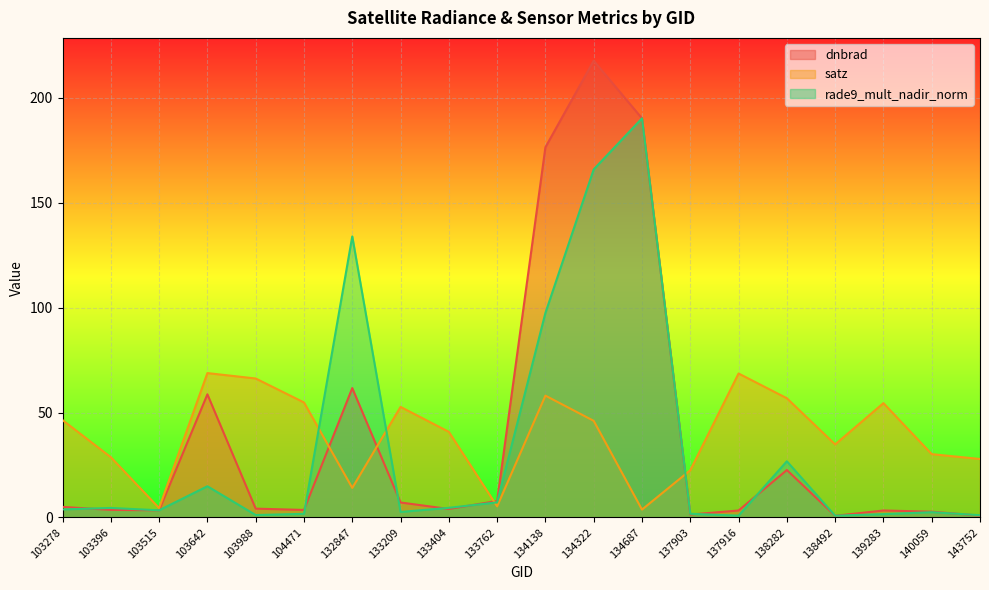

List the labels in order of satz value, largest first.

103642, 137916, 103988, 134138, 138282, 104471, 139283, 133209, 103278, 134322, 133404, 138492, 140059, 103396, 143752, 137903, 132847, 133762, 103515, 134687